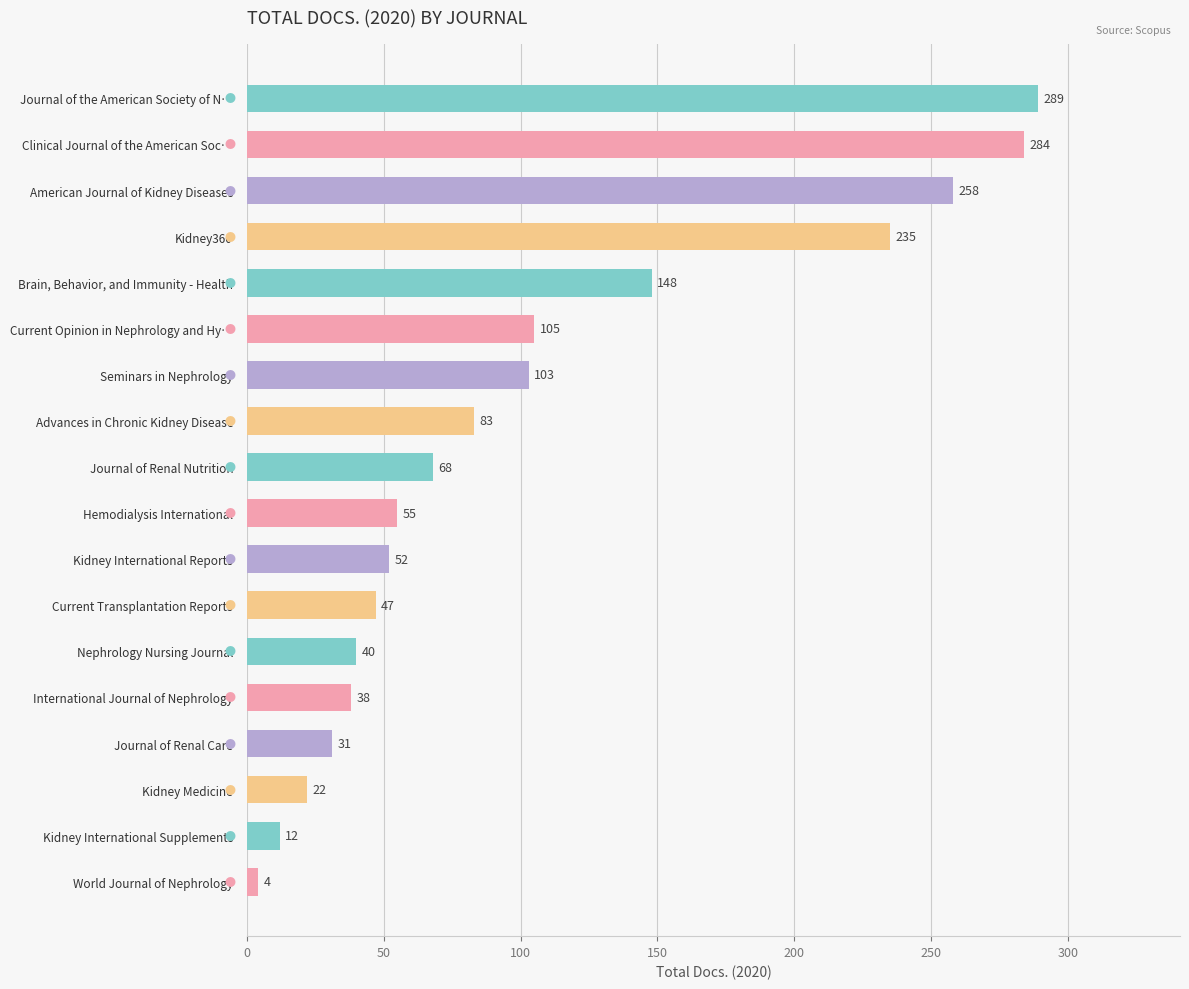

Reading top to bottom, list all the values displayed in this chart.

Journal of the American Society of N…=289	Clinical Journal of the American Soc…=284	American Journal of Kidney Diseases=258	Kidney360=235	Brain, Behavior, and Immunity - Health=148	Current Opinion in Nephrology and Hy…=105	Seminars in Nephrology=103	Advances in Chronic Kidney Disease=83	Journal of Renal Nutrition=68	Hemodialysis International=55	Kidney International Reports=52	Current Transplantation Reports=47	Nephrology Nursing Journal=40	International Journal of Nephrology=38	Journal of Renal Care=31	Kidney Medicine=22	Kidney International Supplements=12	World Journal of Nephrology=4